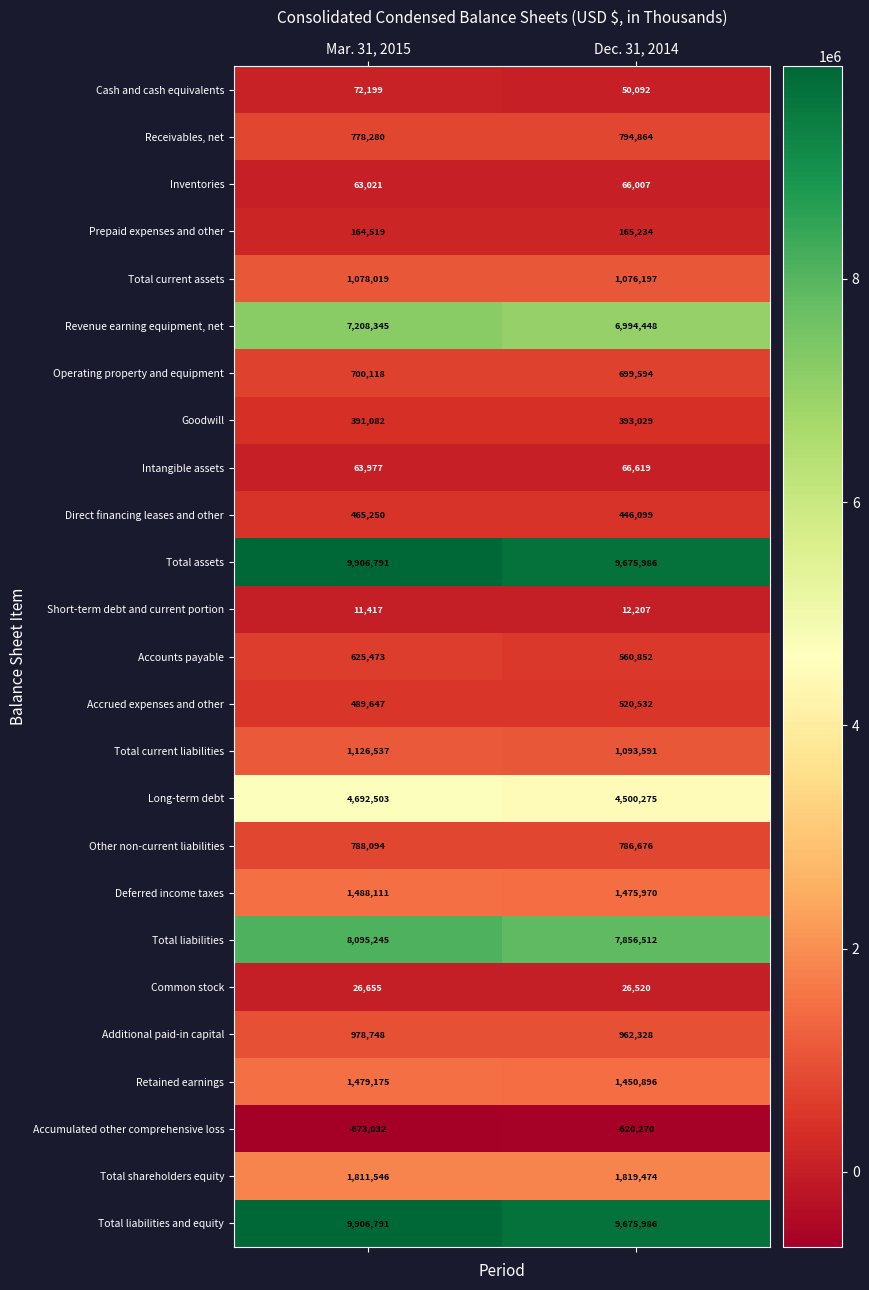

Between Mar. 31, 2015 and Dec. 31, 2014, which series saw the biggest shift?

Total liabilities